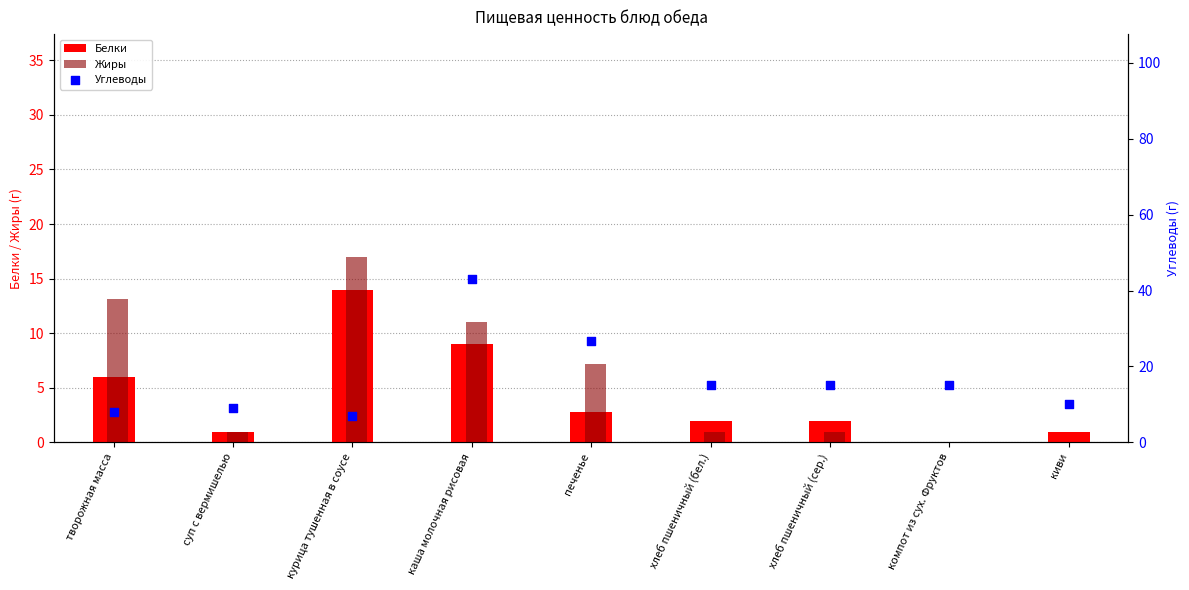

Which series has the largest Y range (max minus min)?

Углеводы